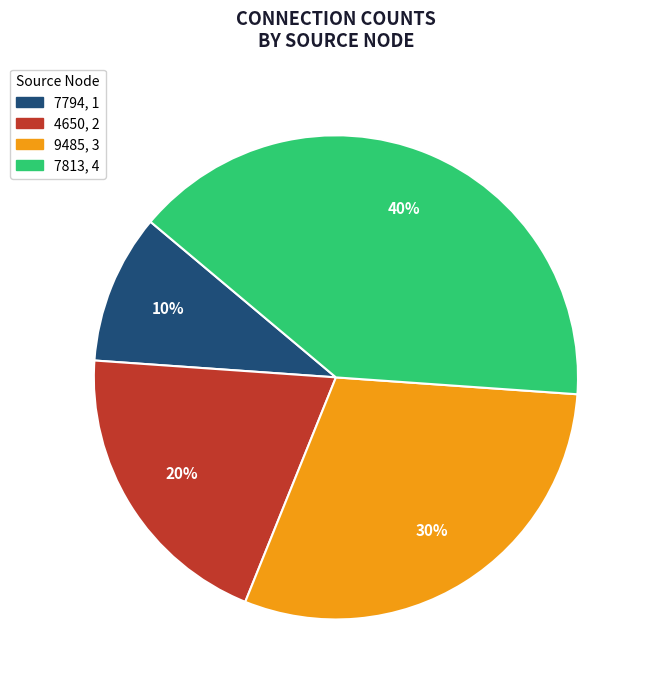

Is there a majority slice in this chart?

No